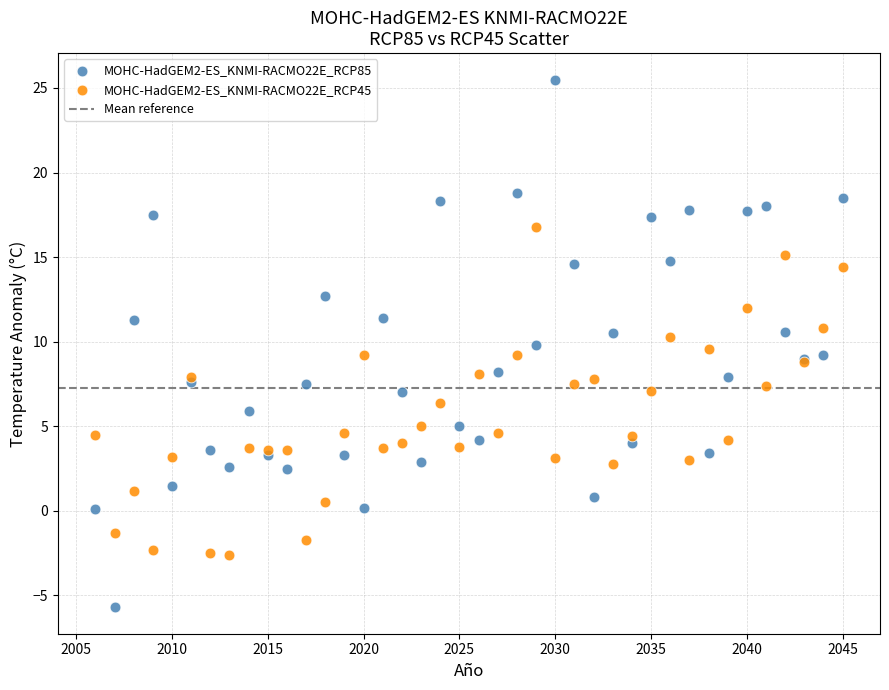

What is the X range (max minus min) for the scatter plot?

39.0